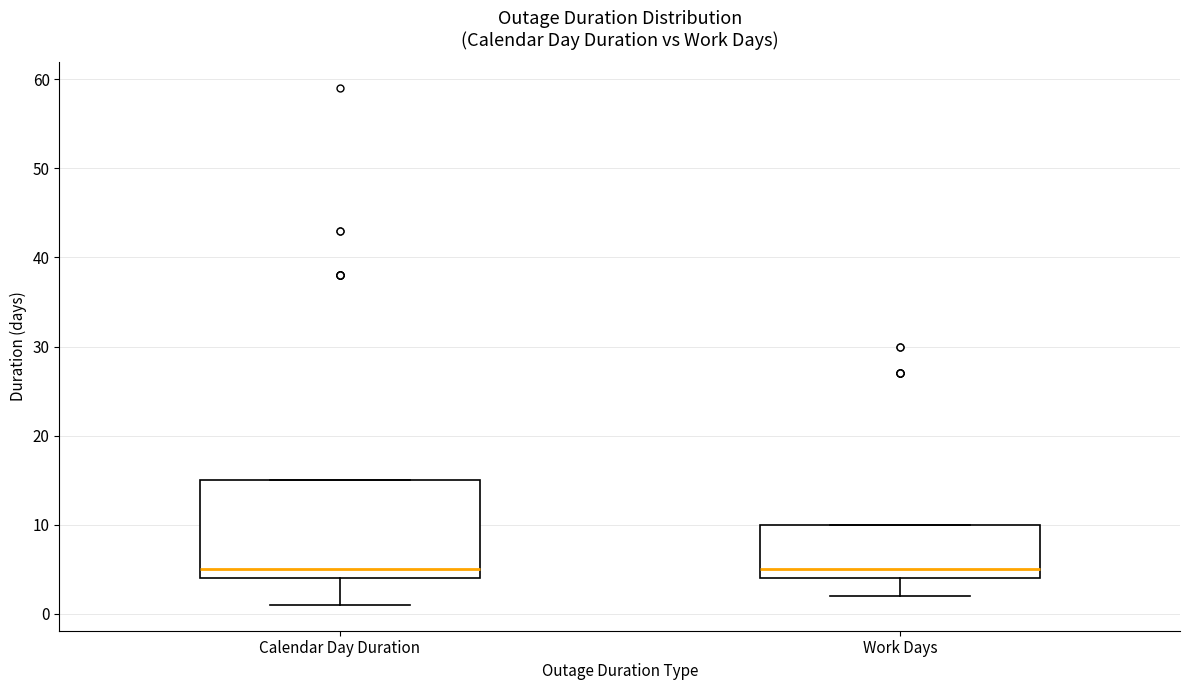

Where is the lower edge of the box for Work Days on the y-axis? The values are not printed on the chart, so give them approximately, as read against the axis.

4